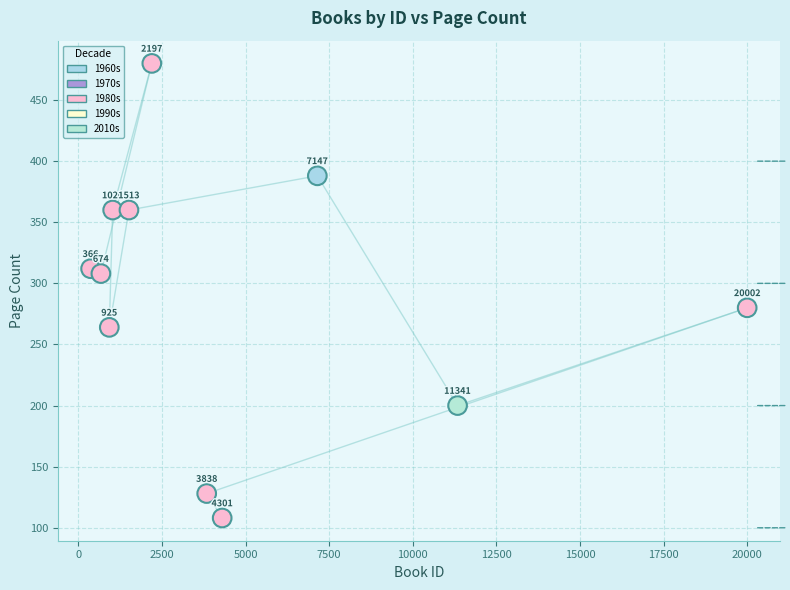

What is the range of X values (max minus min)?

19636